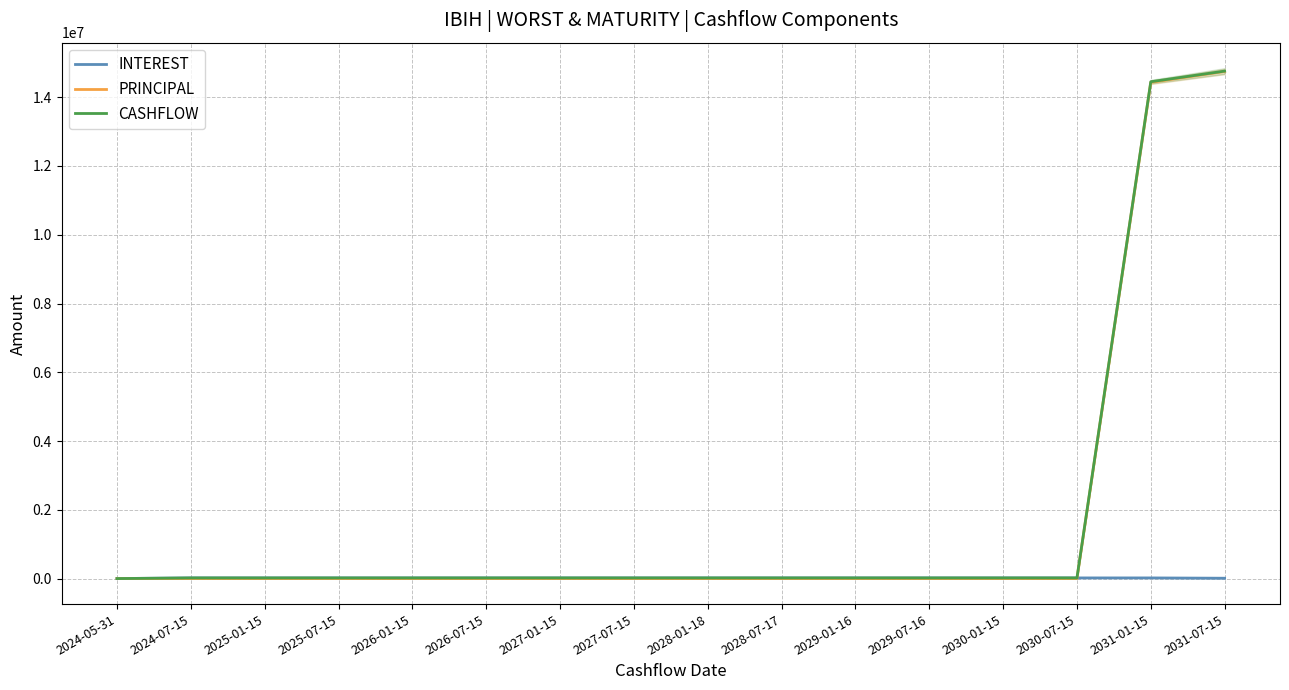

The INTEREST series shows 29260.0 at 2027-07-15. True or false?

False